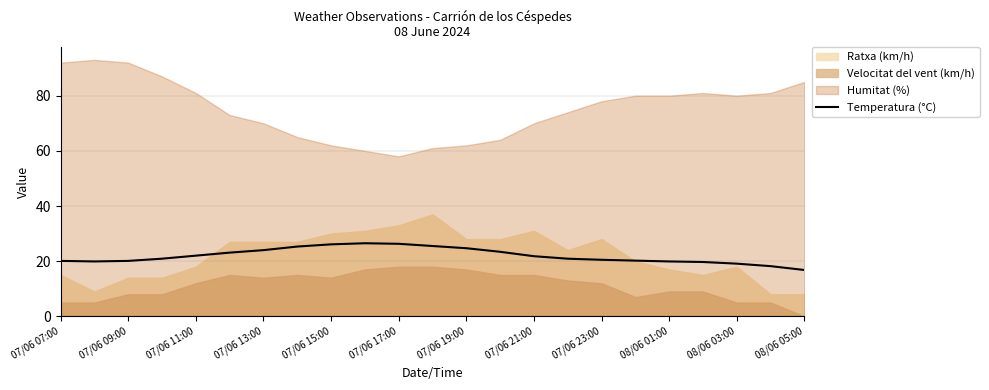

Is it true that the value at 07/06 07:00 is 20.1?

True